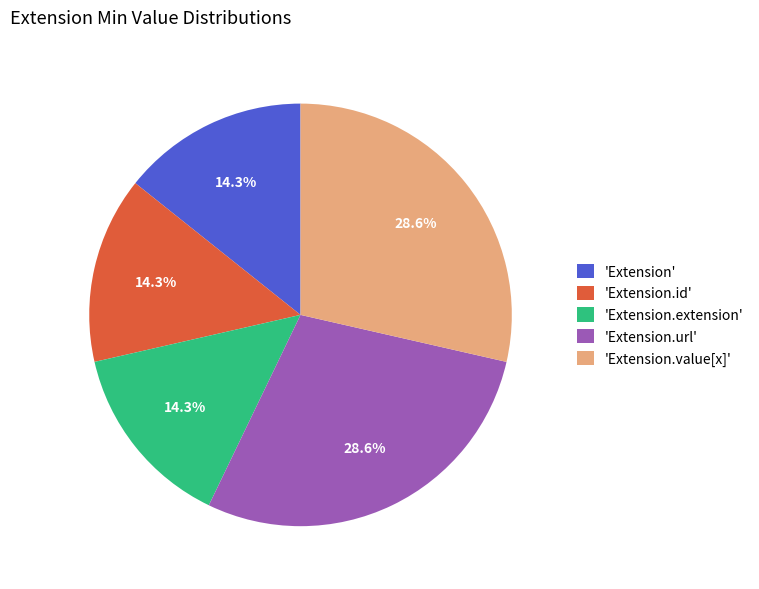

What percentage do 'Extension.value[x]' and 'Extension.id' together represent?

42.9%